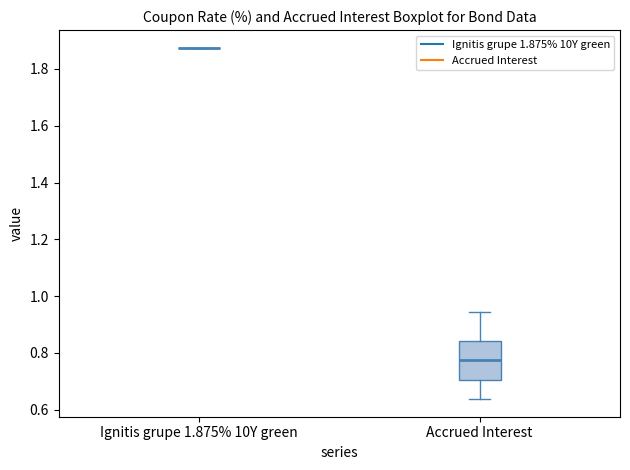

Comparing the boxes themselves (not the whiskers), which one is the tallest?

Accrued Interest